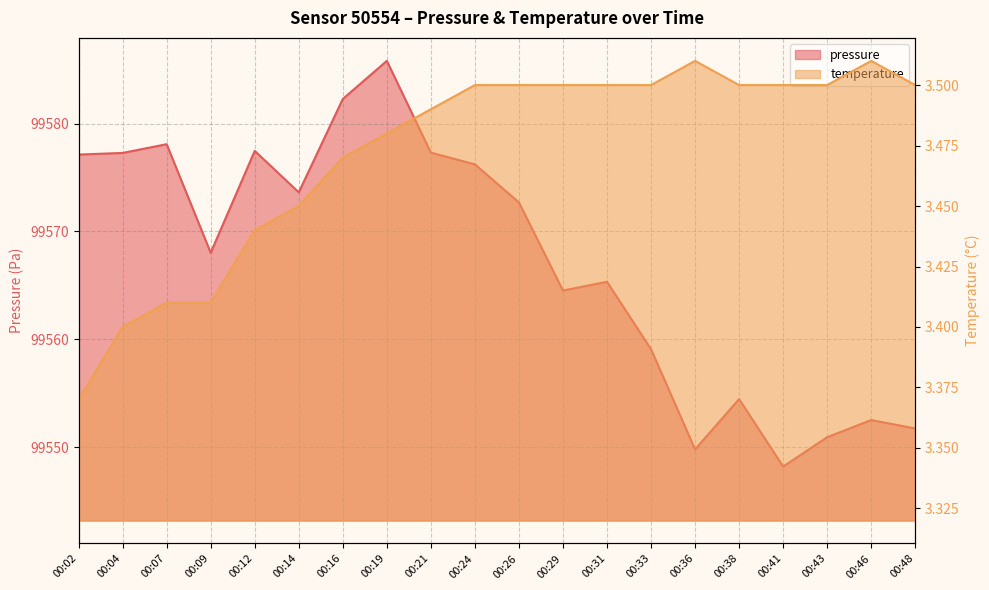

Rank the categories by pressure value from lowest to highest.

00:41, 00:36, 00:43, 00:48, 00:46, 00:38, 00:33, 00:29, 00:31, 00:09, 00:26, 00:14, 00:24, 00:02, 00:04, 00:21, 00:12, 00:07, 00:16, 00:19